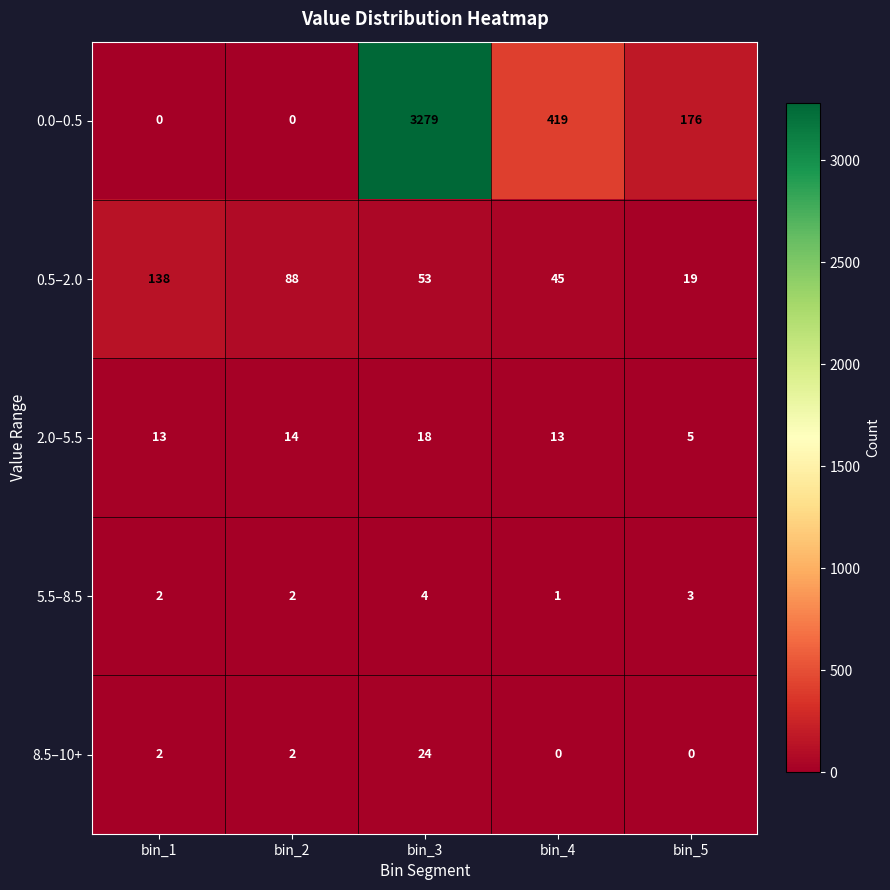

What is the sum of all 0.0–0.5 values?

3874